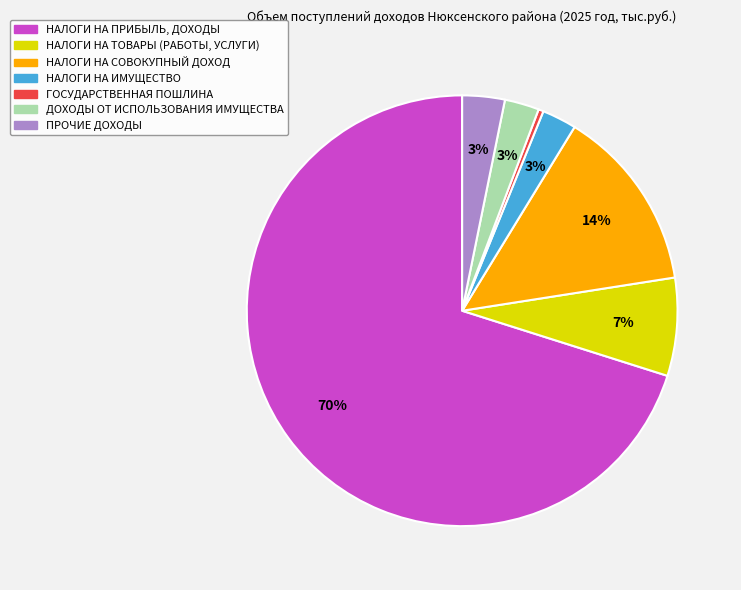

To the nearest percent, what is the difference between the НАЛОГИ НА ПРИБЫЛЬ, ДОХОДЫ and НАЛОГИ НА ТОВАРЫ (РАБОТЫ, УСЛУГИ) slice percentages?

63%